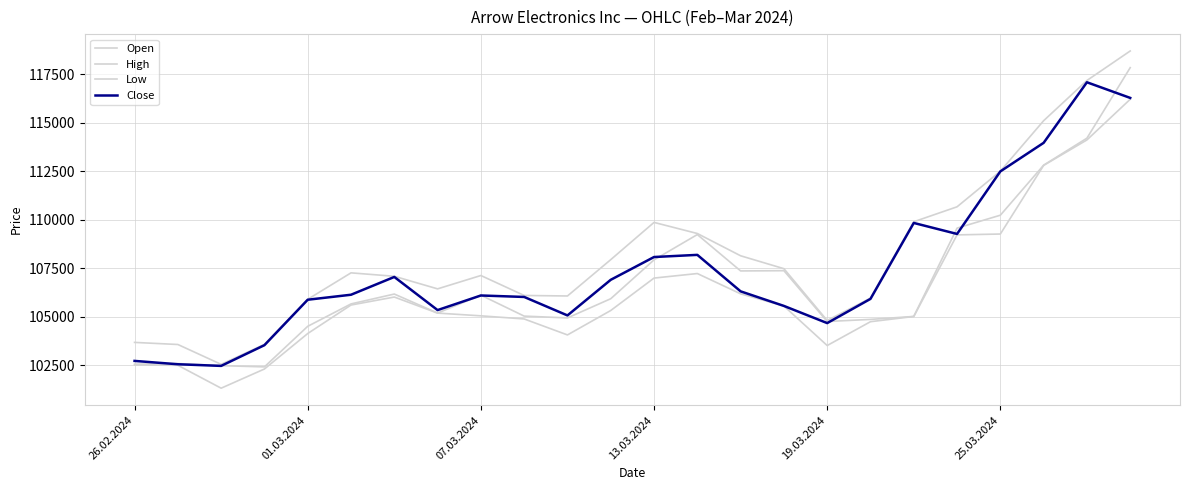

Does the chart have visible grid lines?

Yes